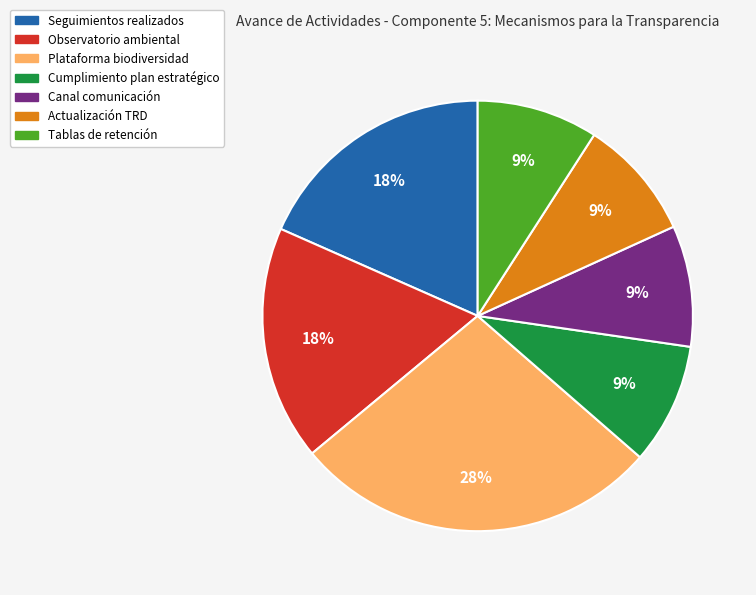

Does Actualización TRD account for over 50% of the chart?

No